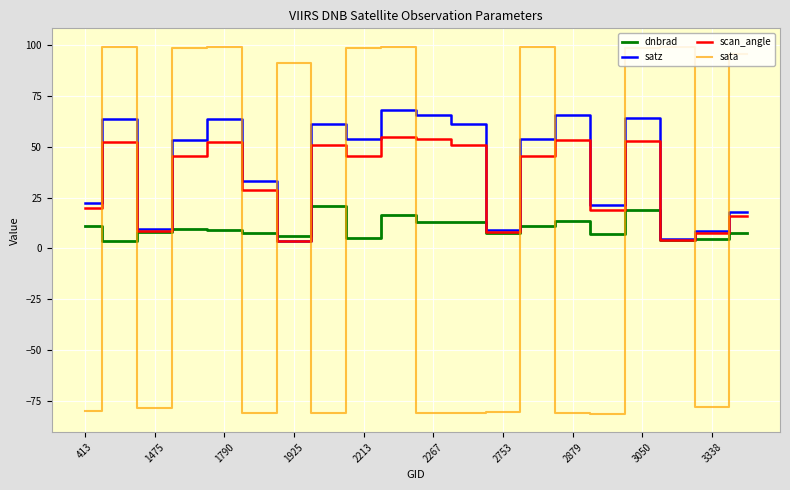

Which series has the largest range (max minus min)?

sata